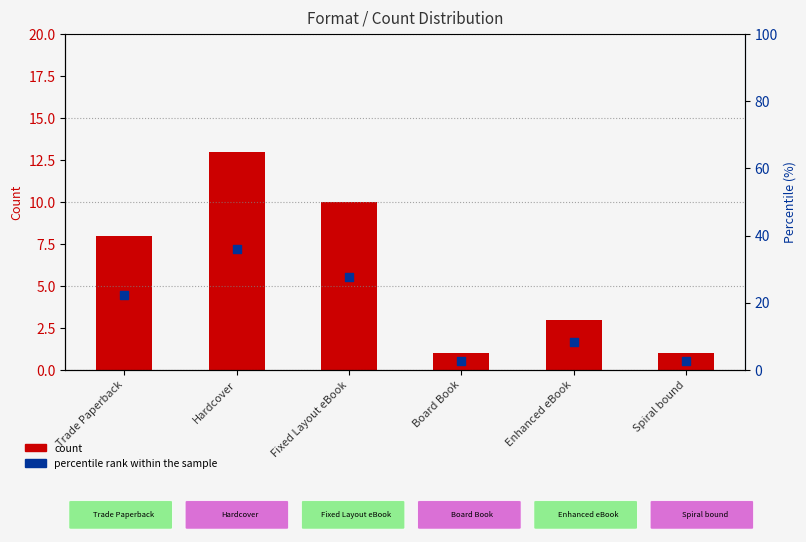

At how many categories does at least one series exceed 26?

2